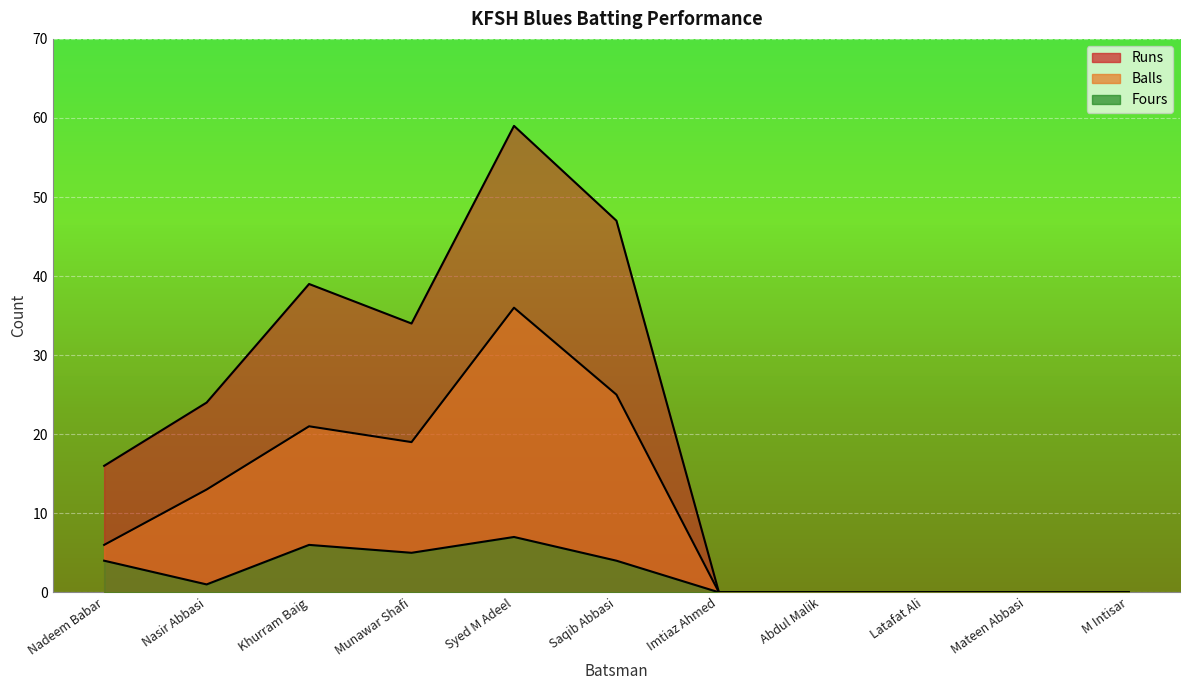

At which label does Runs first exceed 16?

Nasir Abbasi